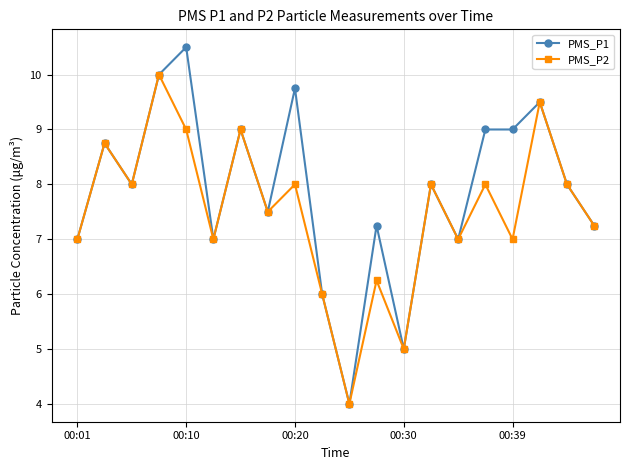

Which series has the largest total across all categories?

PMS_P1